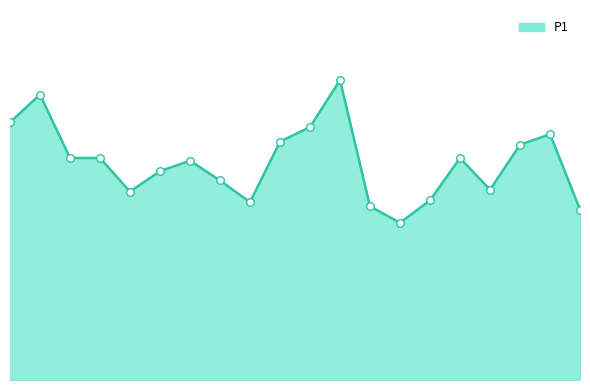

Is this an area chart (filled region under the line)?

Yes